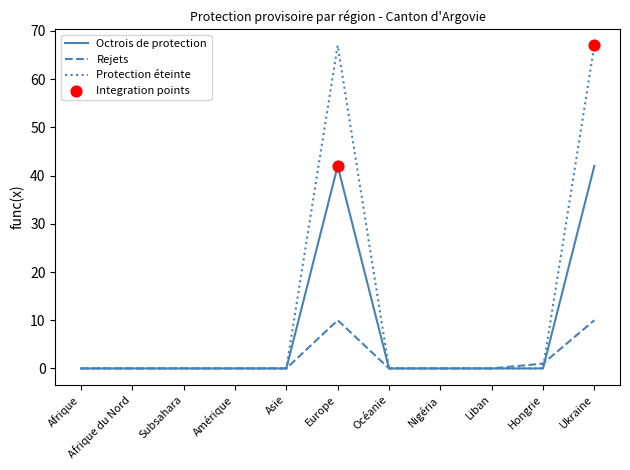

Which series has the largest range (max minus min)?

Protection éteinte